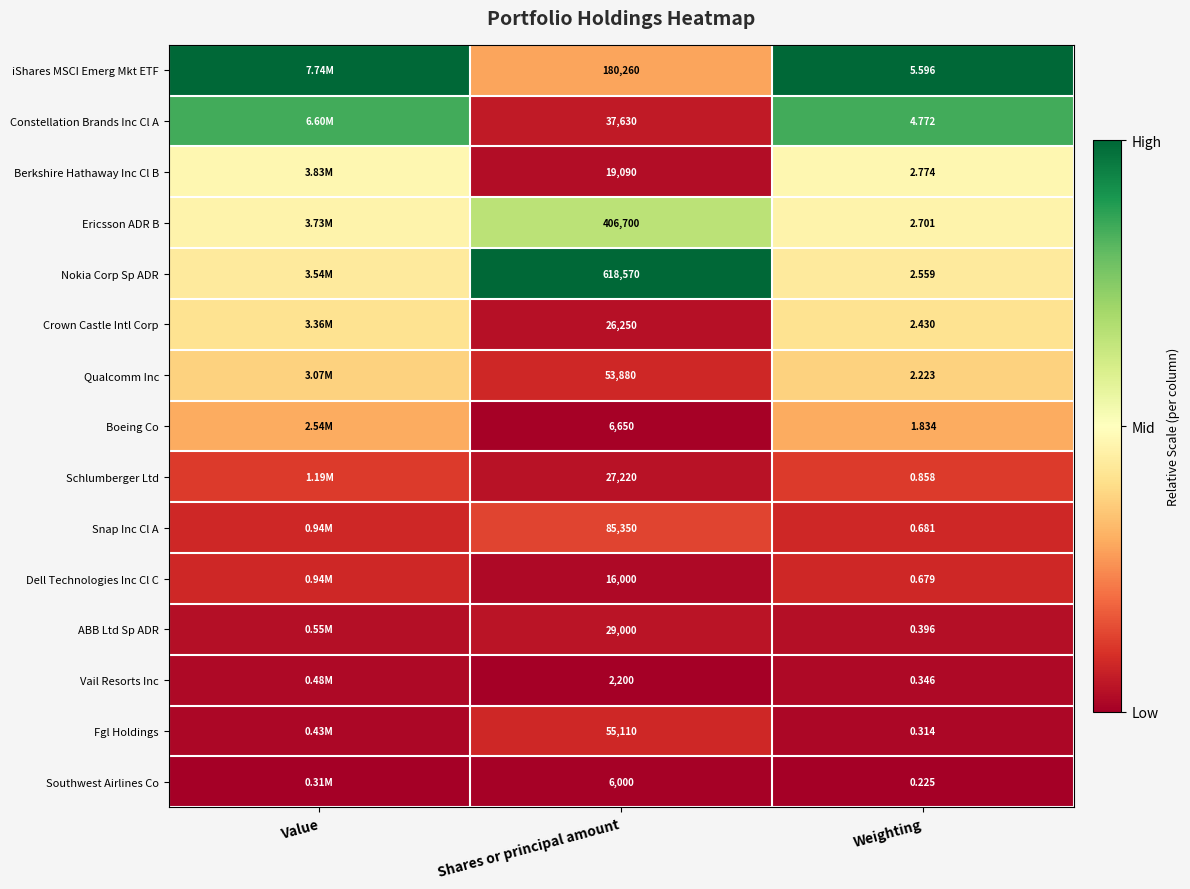

Between Shares or principal amount and Weighting, which series saw the biggest shift?

Nokia Corp Sp ADR